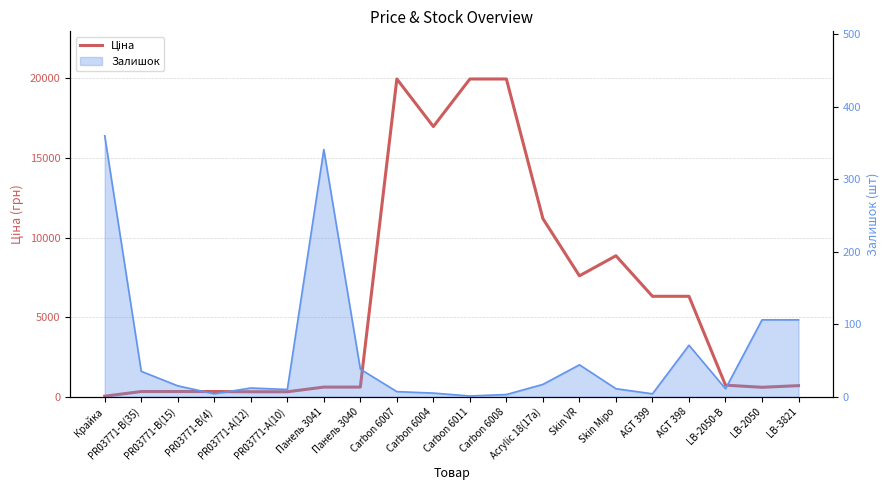

How many interior local peaks (higher than both neighbors) does the data have?

2